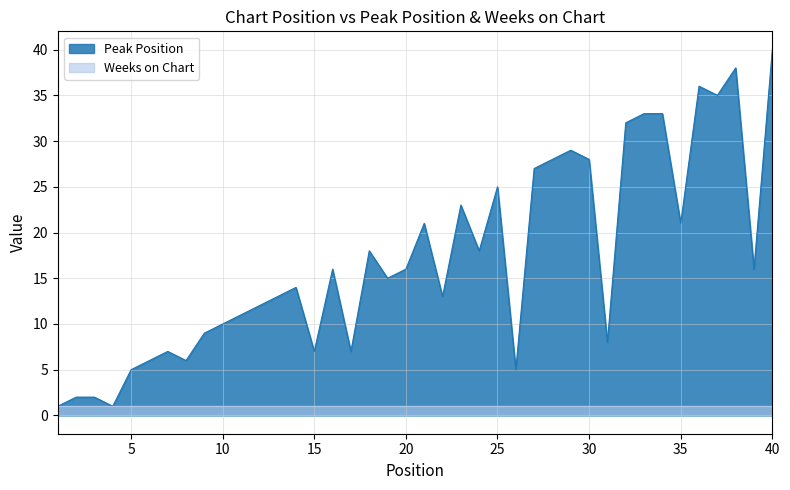

True or false: the data shows 1 at 2.

False